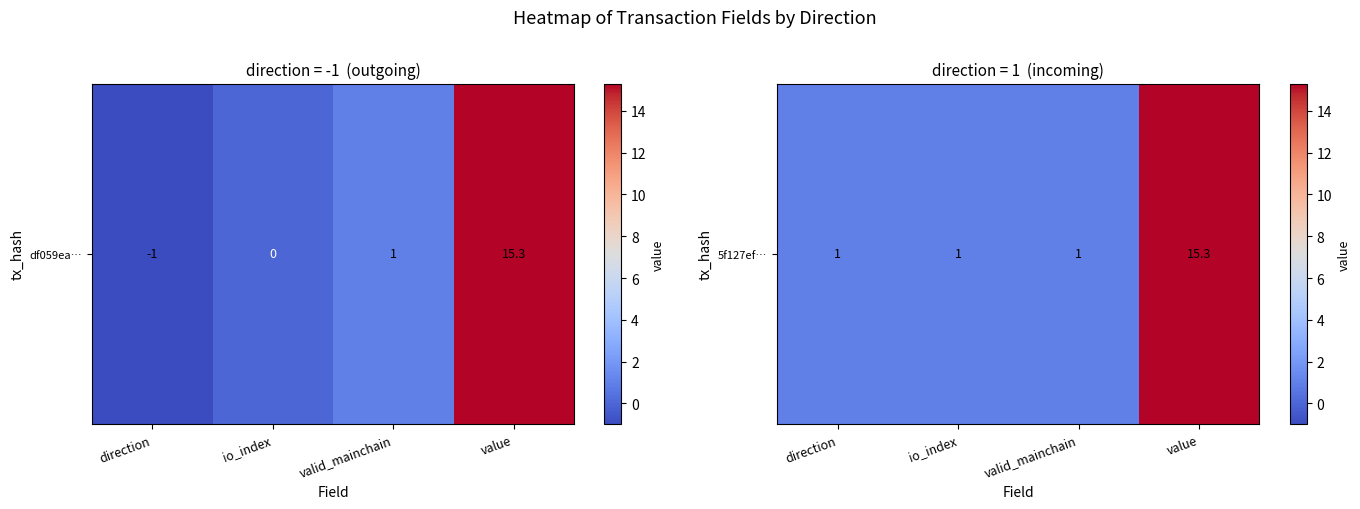

Rank the categories by value from lowest to highest.

direction, io_index, valid_mainchain, value